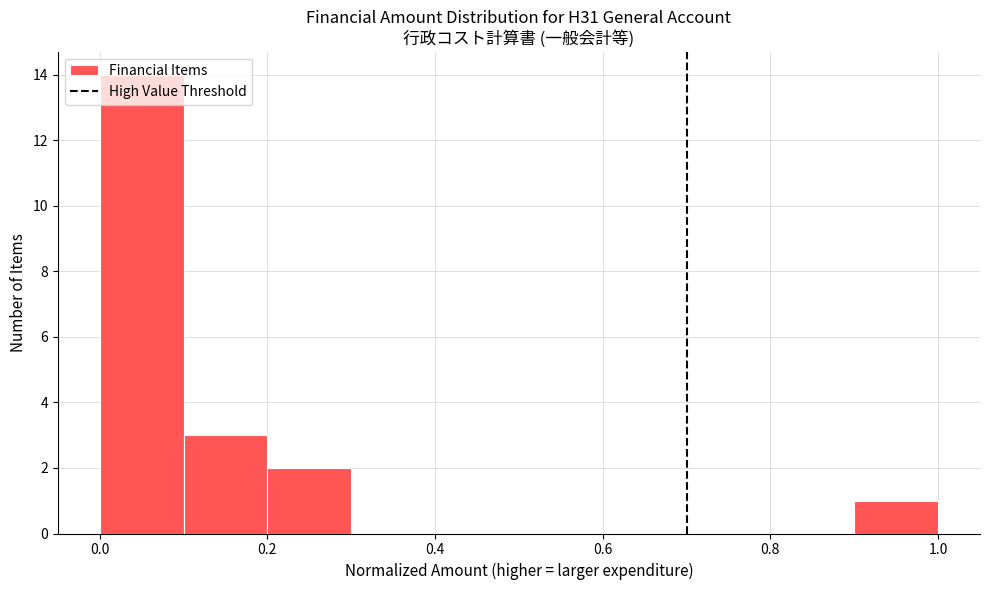

What is the height of the bar covering 0.9 to 1.0 on the x-axis? The values are not printed on the chart, so give them approximately, as read against the axis.

1